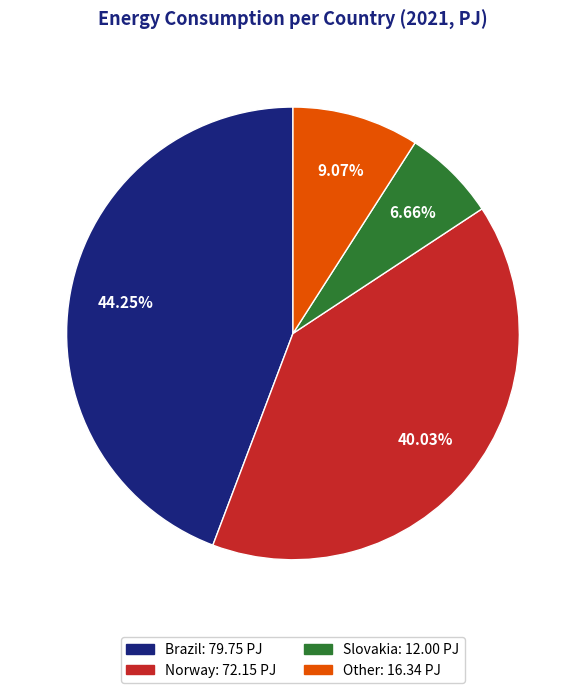

Is it true that Brazil is 44% of the pie?

True